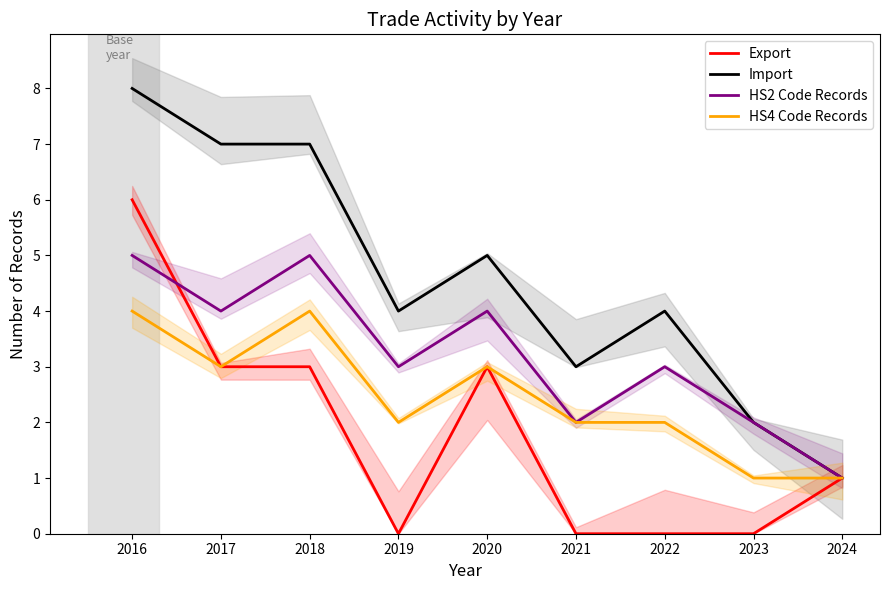

True or false: Export and Import cross at least once.

False